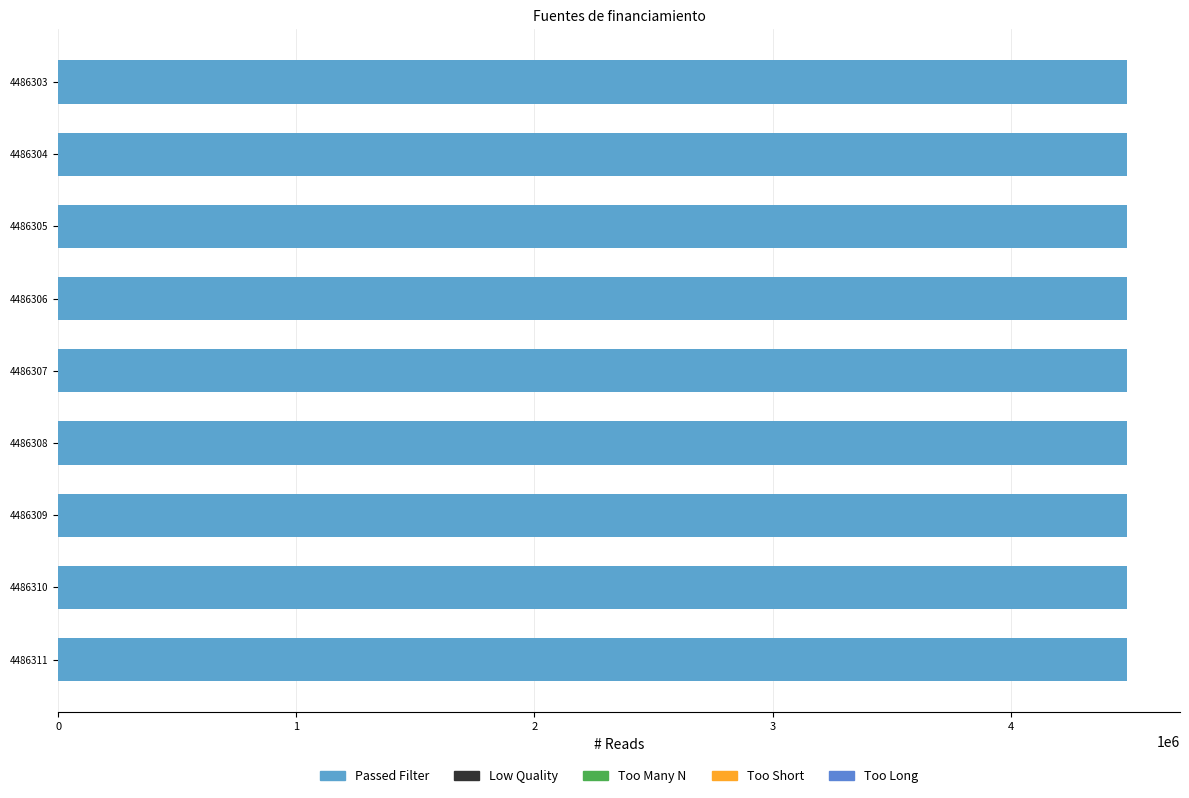

Approximately how many times larger is the value at 4486307 compared to 4486305?

1.0